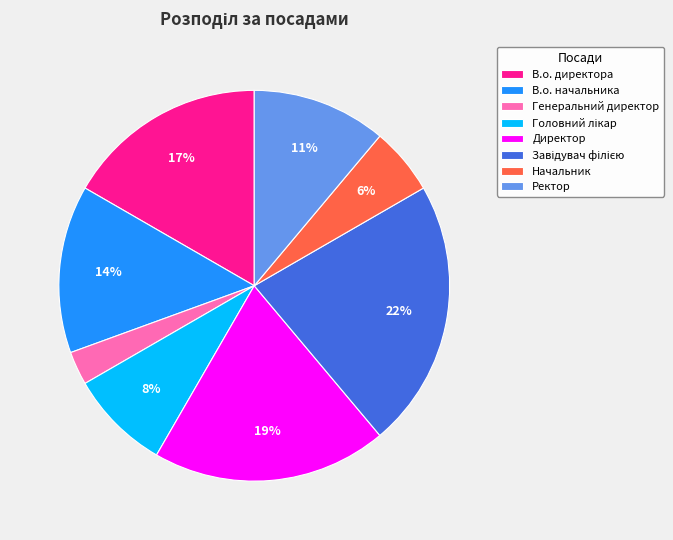

The Ректор slice represents 11% of the pie. True or false?

True